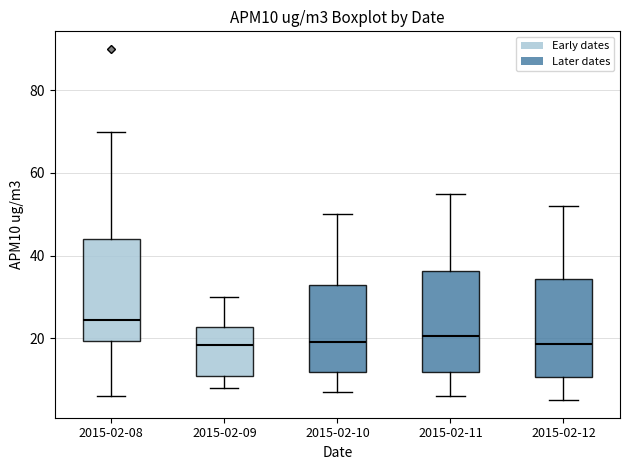

Reading left to right, read every box against the y-axis: the position of its median line, the range the box covers, and the ends of its whiskers. The values are not printed on the chart, so give them approximately, as read against the axis.

2015-02-08: median 24, box 20 to 44, whiskers 6 to 70
2015-02-09: median 18, box 10 to 22, whiskers 8 to 30
2015-02-10: median 20, box 12 to 32, whiskers 8 to 50
2015-02-11: median 20, box 12 to 36, whiskers 6 to 56
2015-02-12: median 18, box 10 to 34, whiskers 6 to 52